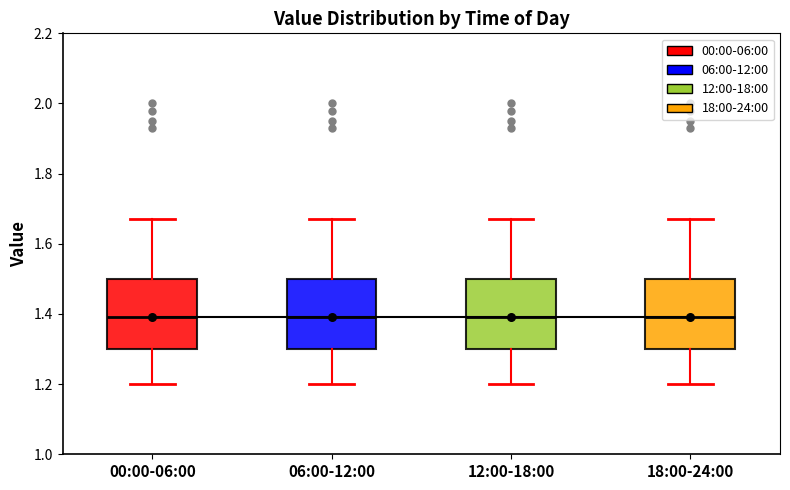

Where is the lower edge of the box for 18:00-24:00 on the y-axis? The values are not printed on the chart, so give them approximately, as read against the axis.

1.30